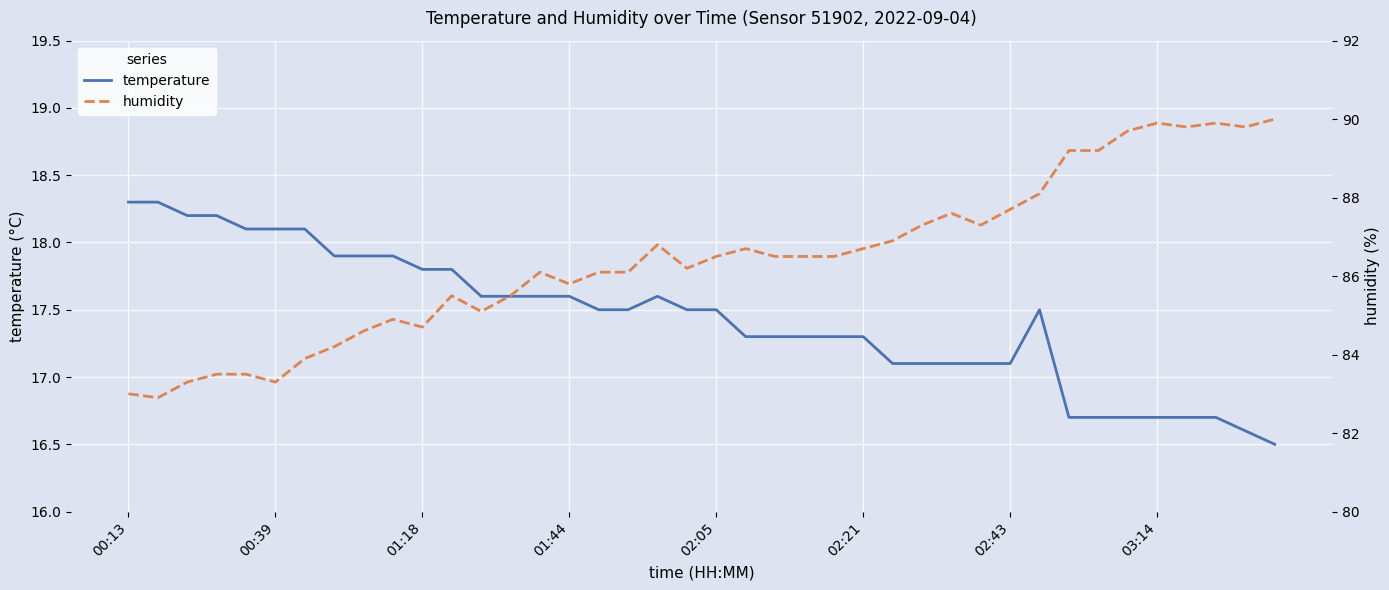

In humidity, how many points are higher than both neighbors (excluding endpoints)?

8